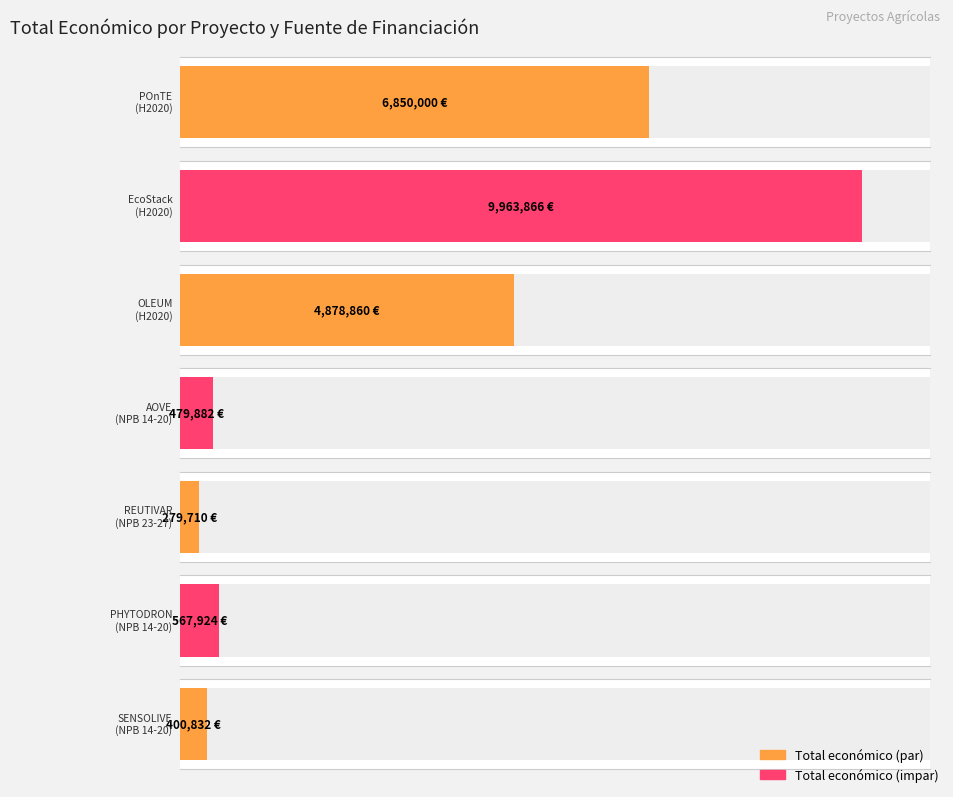

Rank the categories by value from highest to lowest.

Horizonte 2020 (EcoStack), Horizonte 2020 (POnTE), Horizonte 2020 (OLEUM), 2014-2020ko NPB (PHYTODRON), 2014-2020ko NPB (AOVE), 2014-2020ko NPB (SENSOLIVE), 2023-2027ko NPB (REUTIVAR)